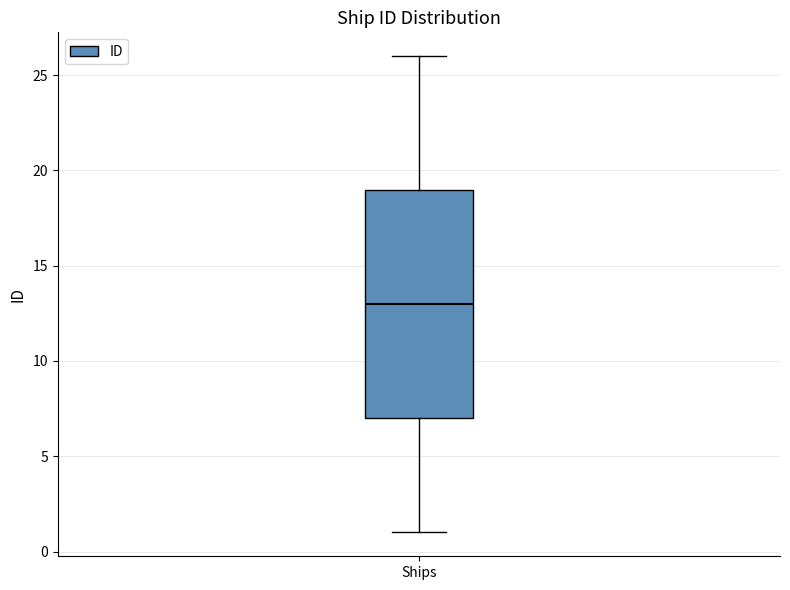

Read this box plot against the y-axis: the position of the median line, the range covered by the box, and the ends of both whiskers. The values are not printed on the chart, so give them approximately, as read against the axis.

median 13, box 7 to 19, whiskers 1 to 26